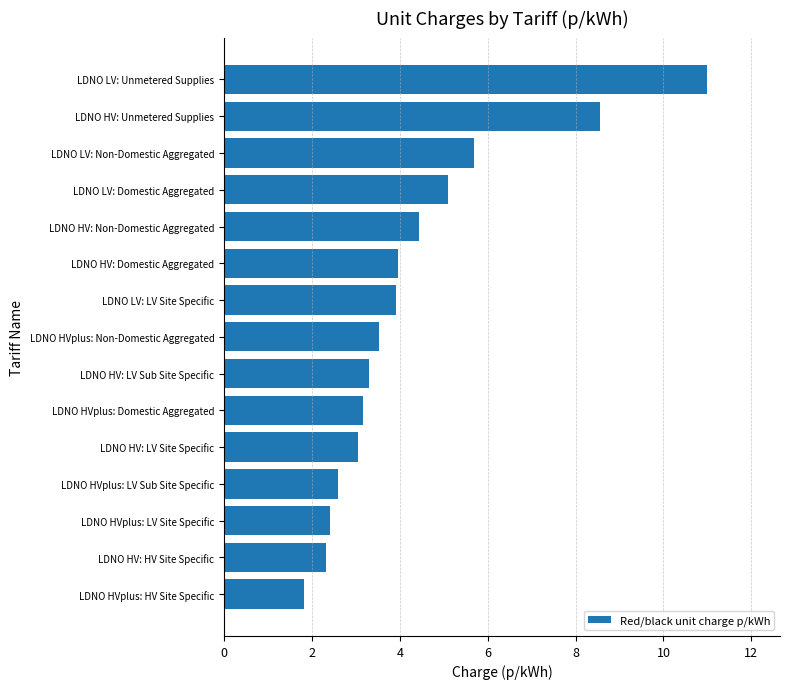

The value at LDNO LV: Domestic Aggregated is 3.0. True or false?

False